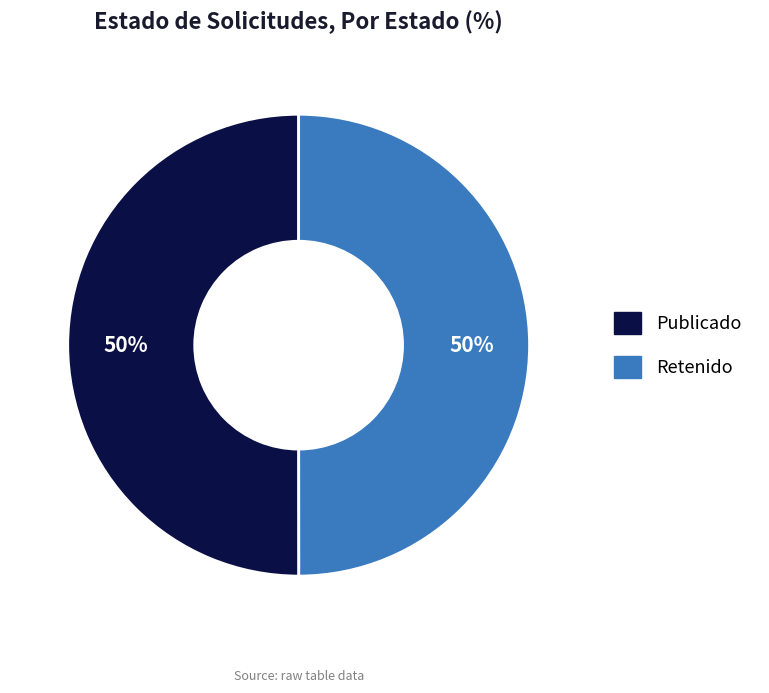

To the nearest percent, what is the average slice percentage?

50%